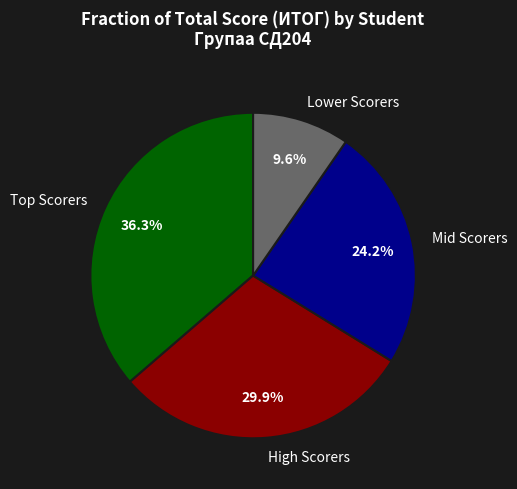

What is the largest slice in the pie chart?

Top Scorers